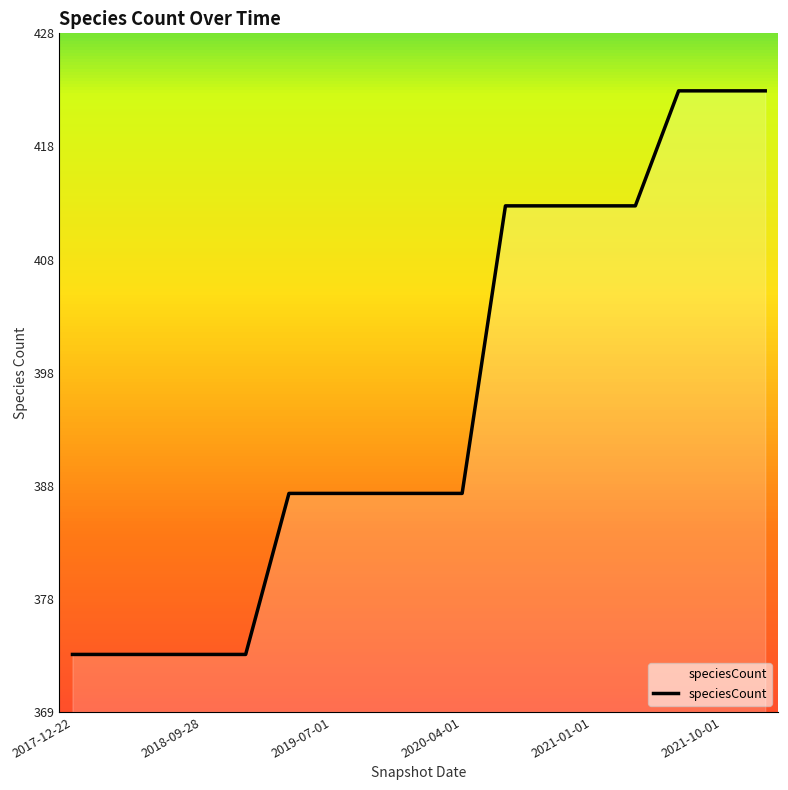

Which category has the highest value across all series?

2021-07-01